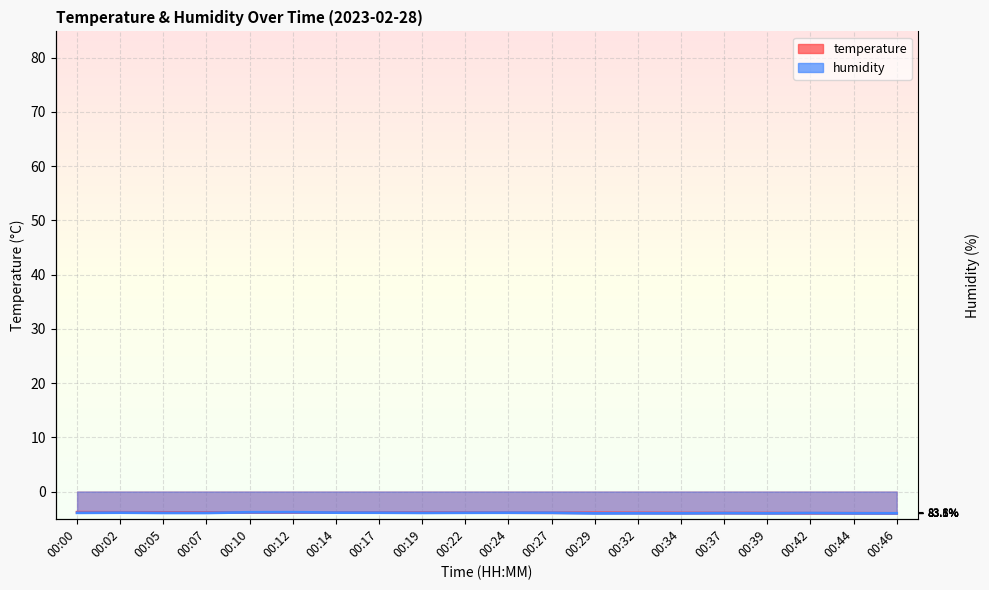

What is the spread (max minus min) of values at 00:29?

0.1